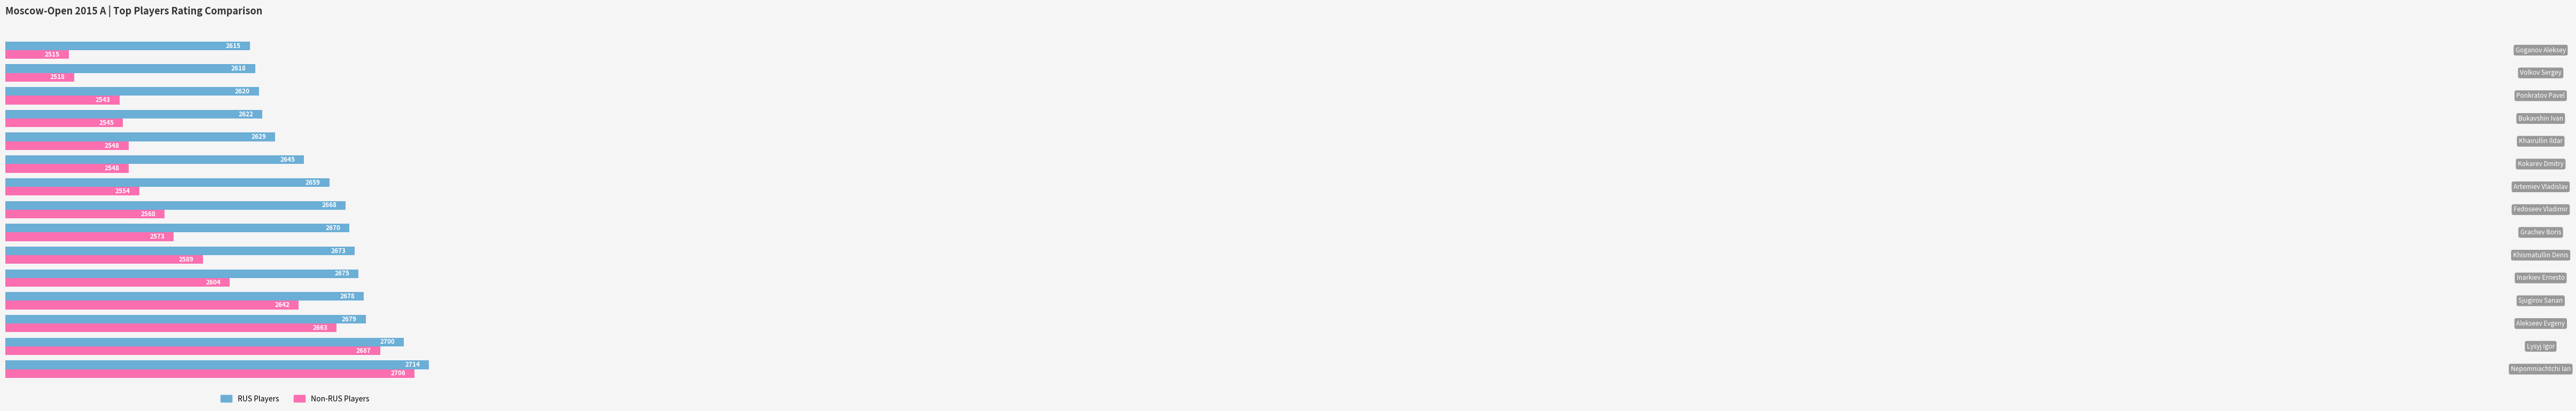

What is the sum of all RUS Players values?

39865